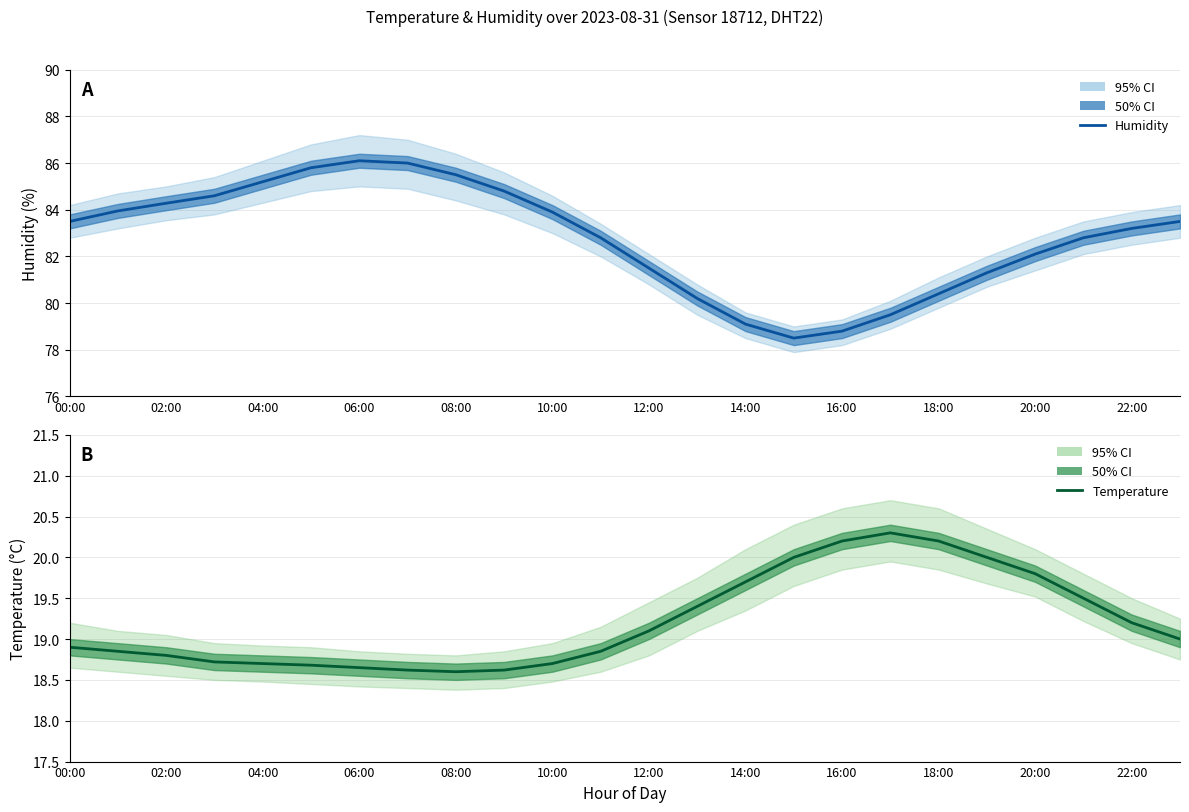

The Temperature series shows 27.6 at 19. True or false?

False